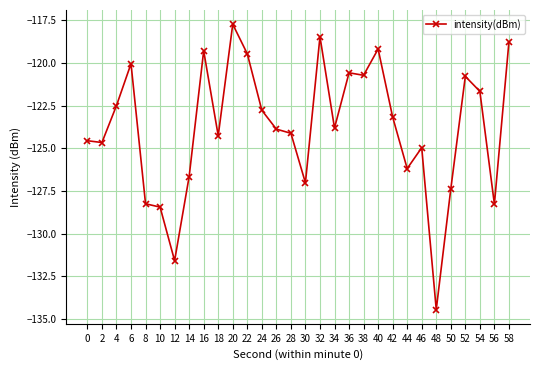

What is the maximum value shown in the chart?

-117.7